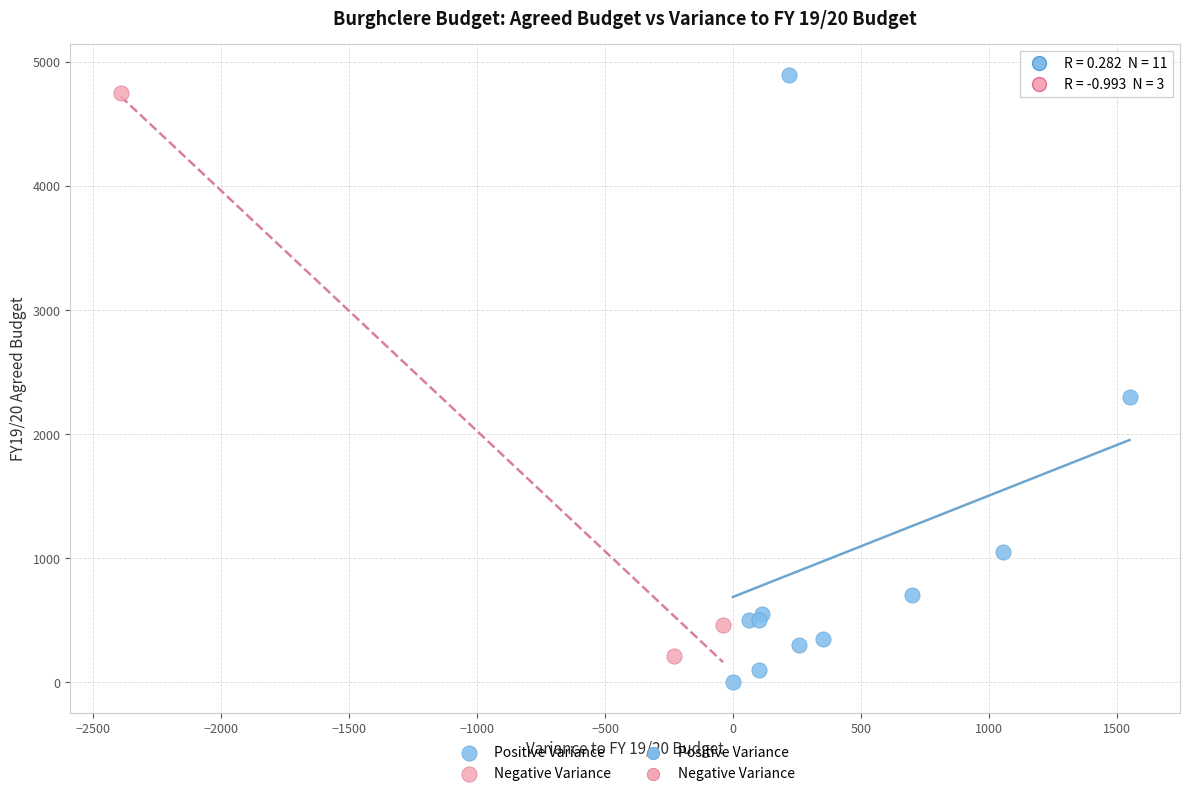

Which series has the largest Y range (max minus min)?

Positive Variance